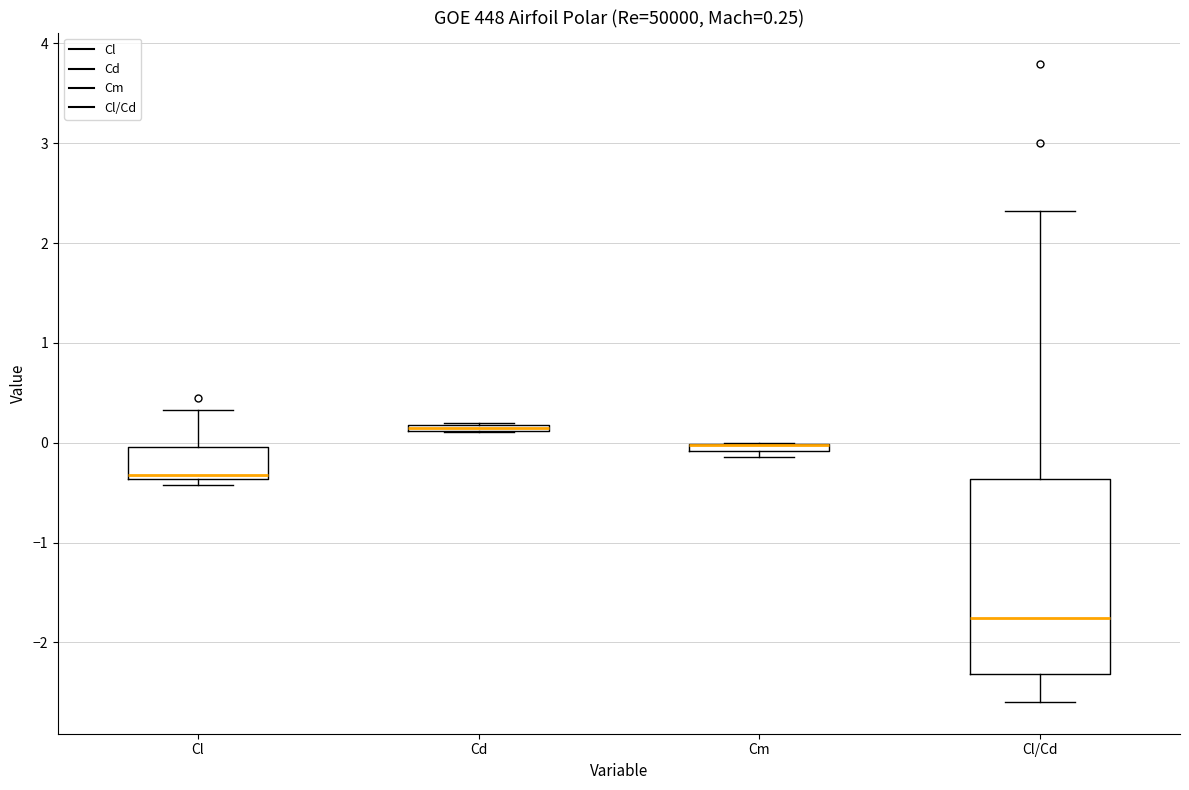

Comparing the boxes themselves (not the whiskers), which one is the tallest?

Cl/Cd